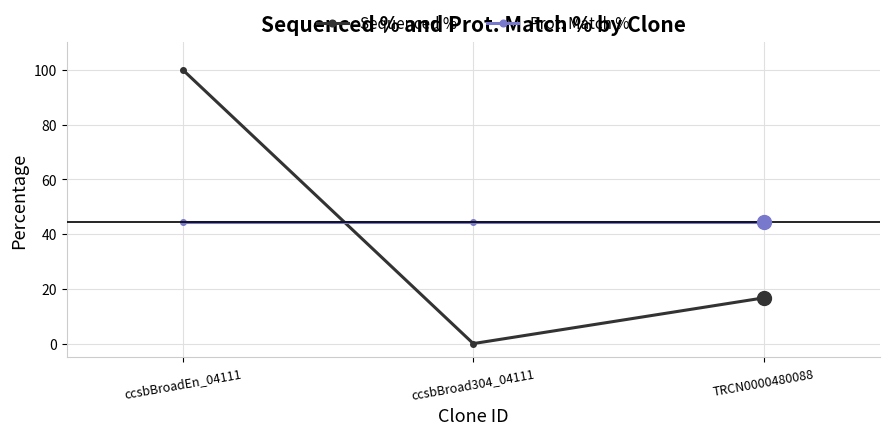

Which series has the largest total across all categories?

Prot. Match %